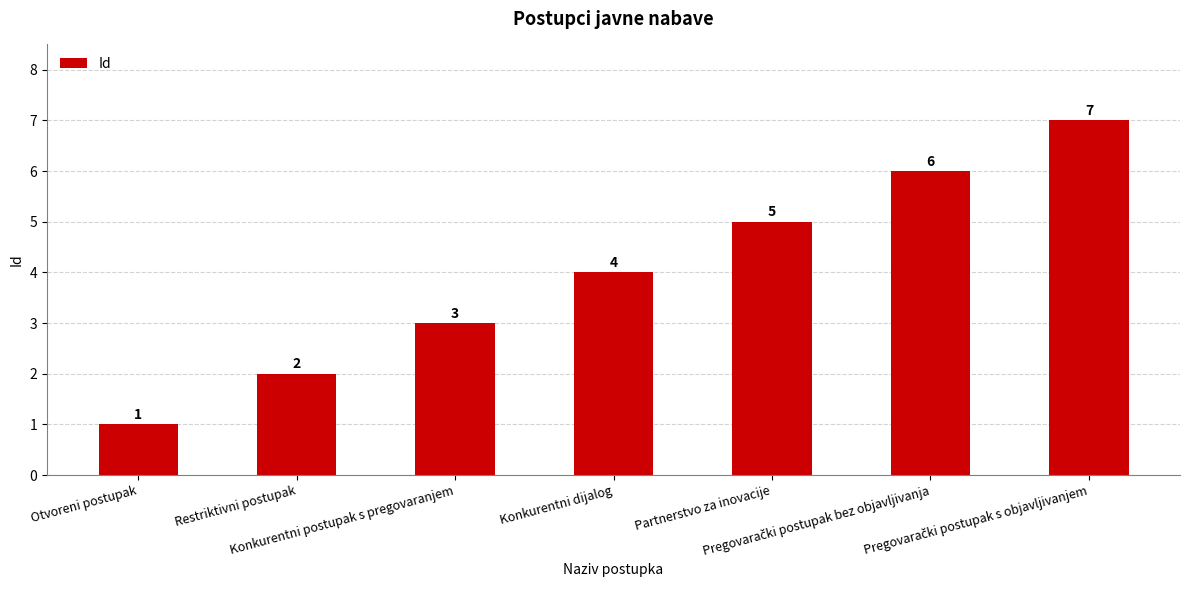

True or false: the data shows 1 at Otvoreni postupak.

True